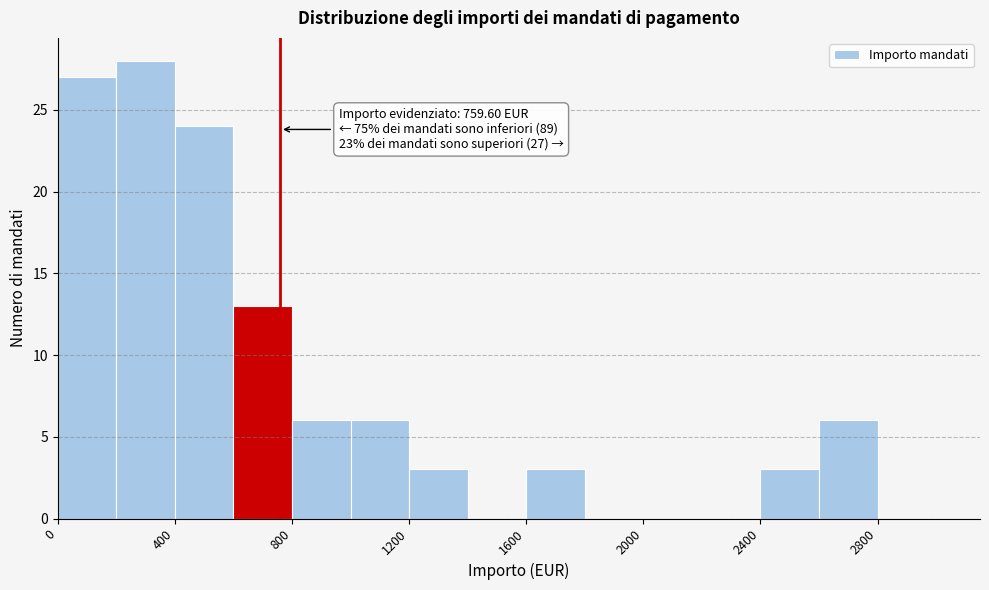

Which range on the x-axis has the tallest bar?

200 to 400